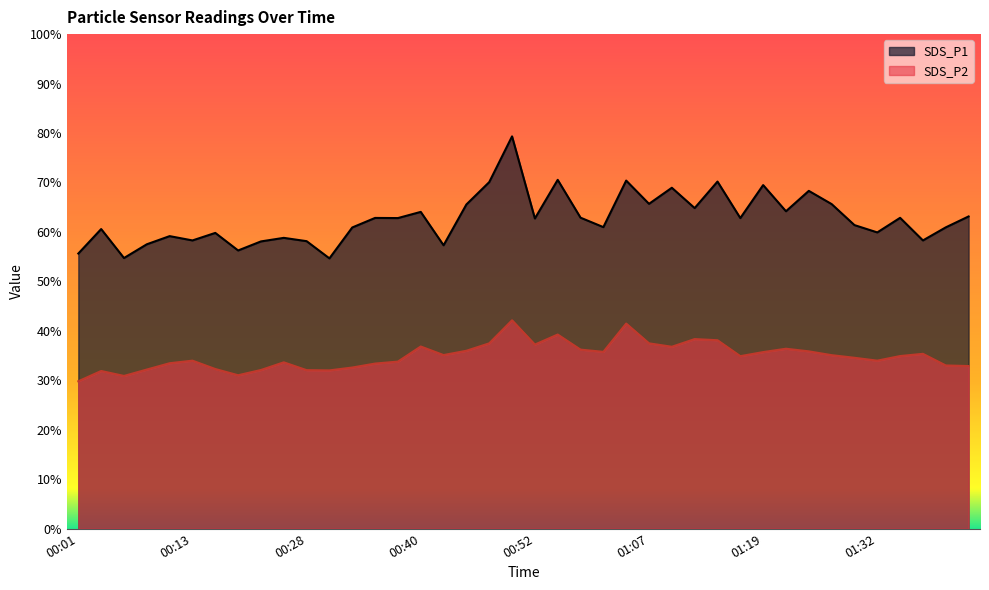

Does the chart display data point markers on the line(s)?

No